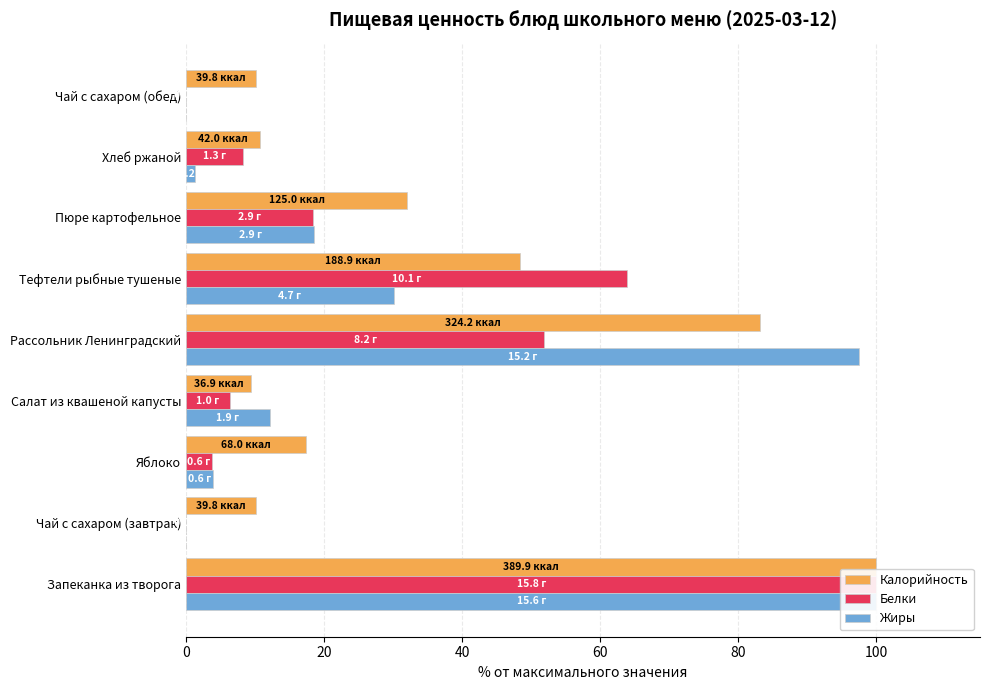

How many bars are there in total?

27